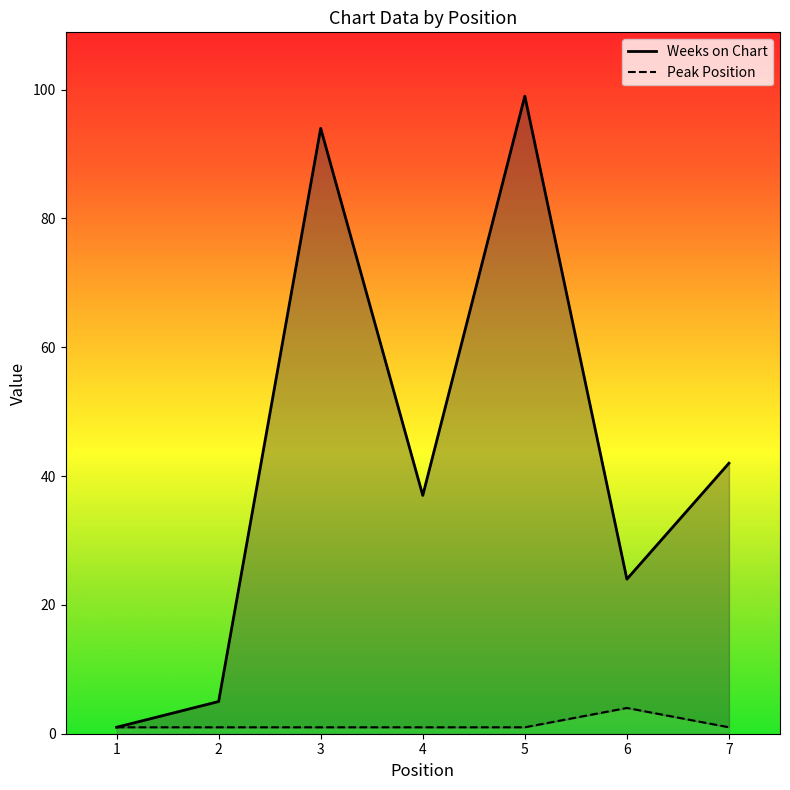

At which category does Peak Position reach its first local peak?

6